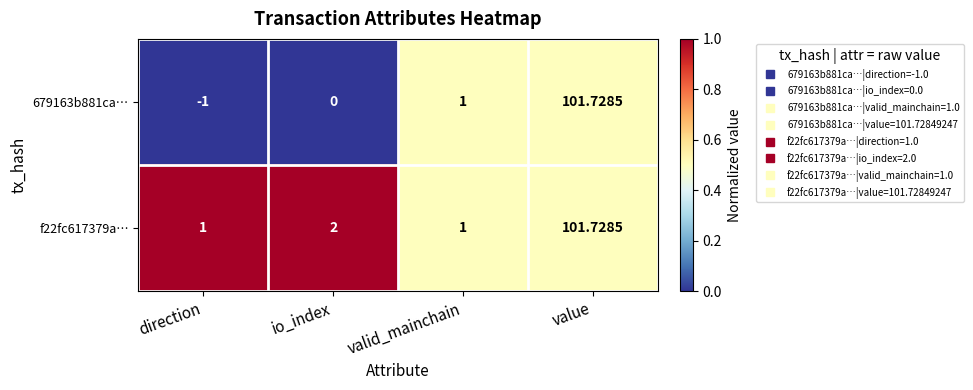

Is the value of f22fc617379a… at io_index greater than the value of 679163b881ca… at value?

No